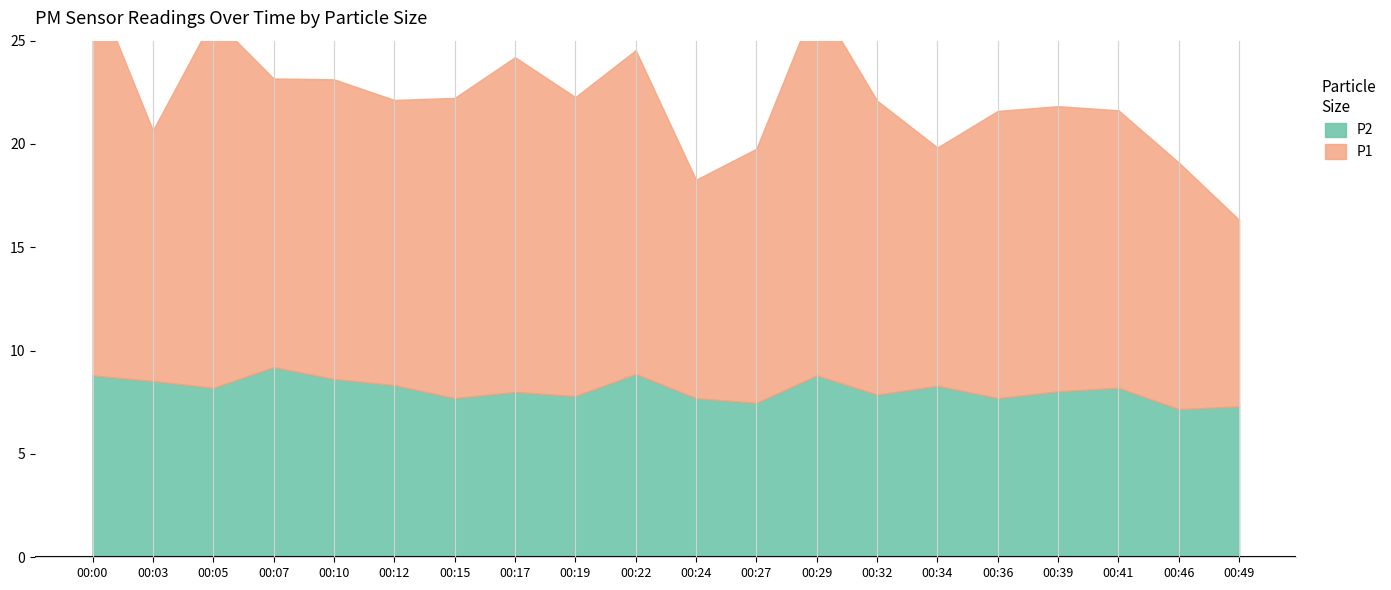

How many lines are shown in the chart?

2